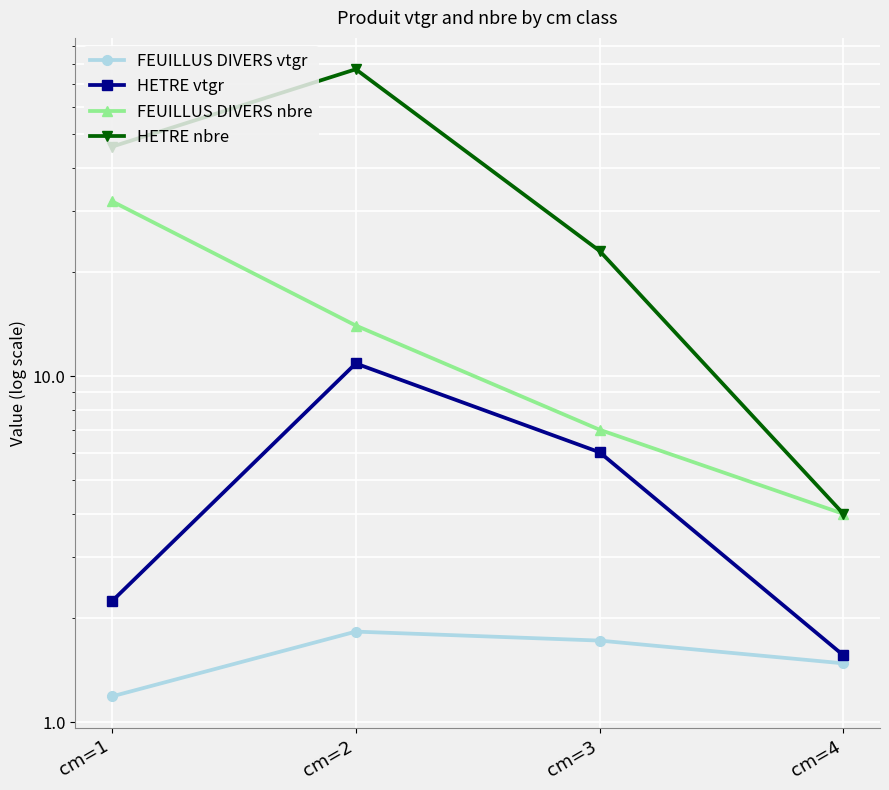

True or false: FEUILLUS DIVERS nbre and HETRE nbre intersect in this chart.

False